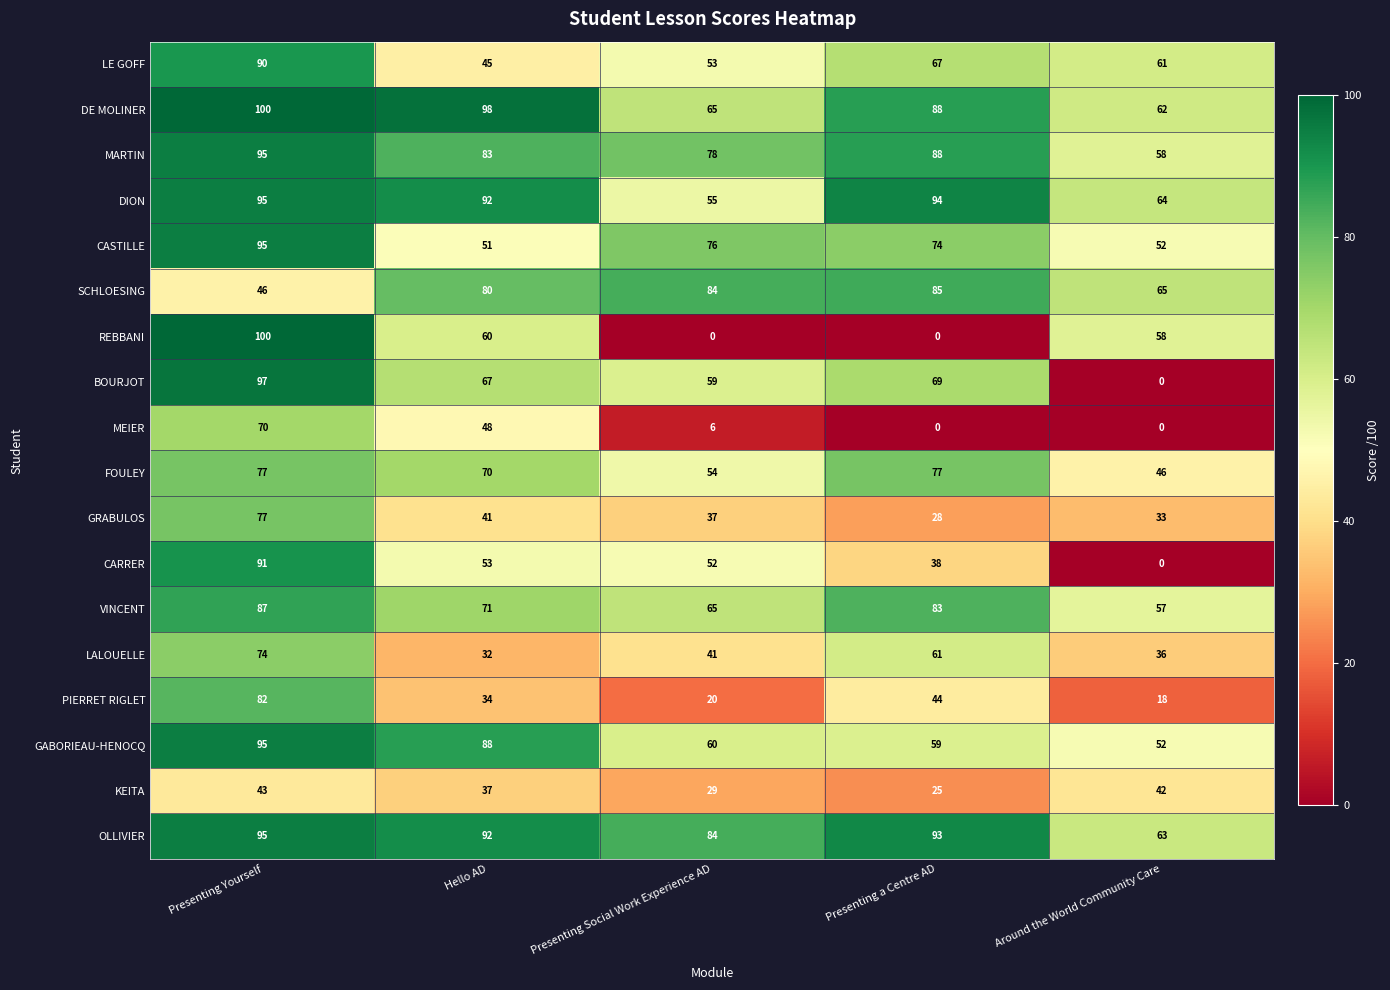

What is the greatest value displayed?

100